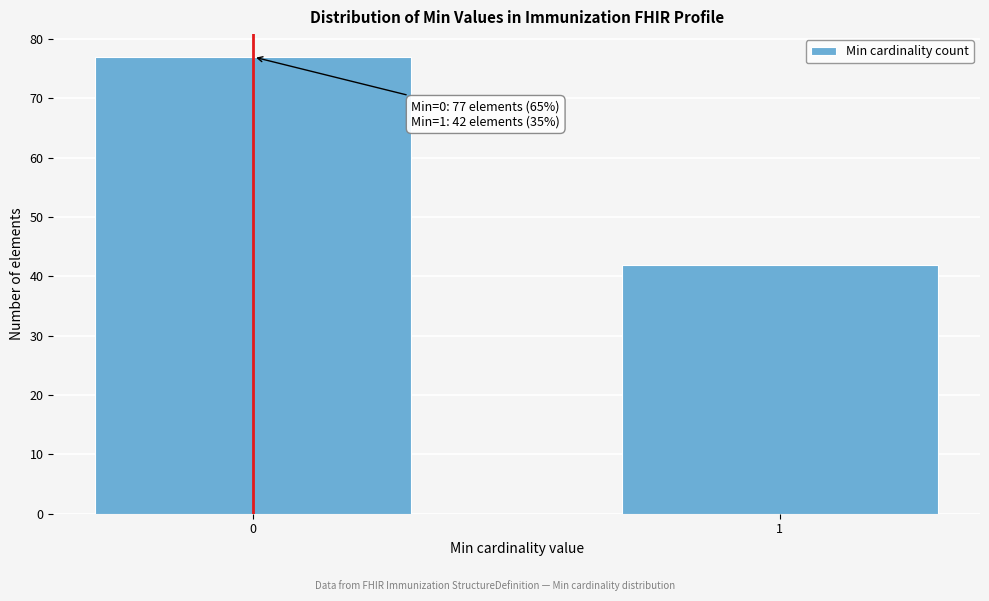

Reading right to left, what are all the values shown in this chart?

42	77